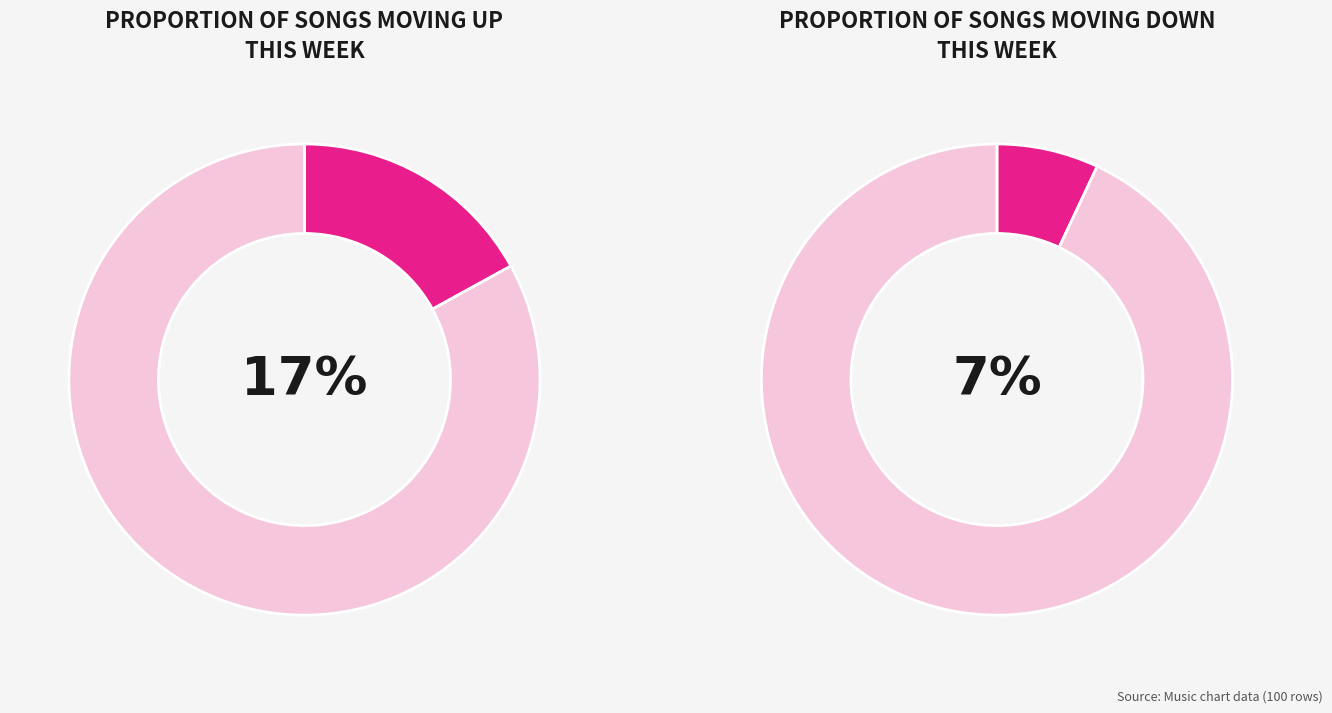

To the nearest percent, what portion does up represent?

17%